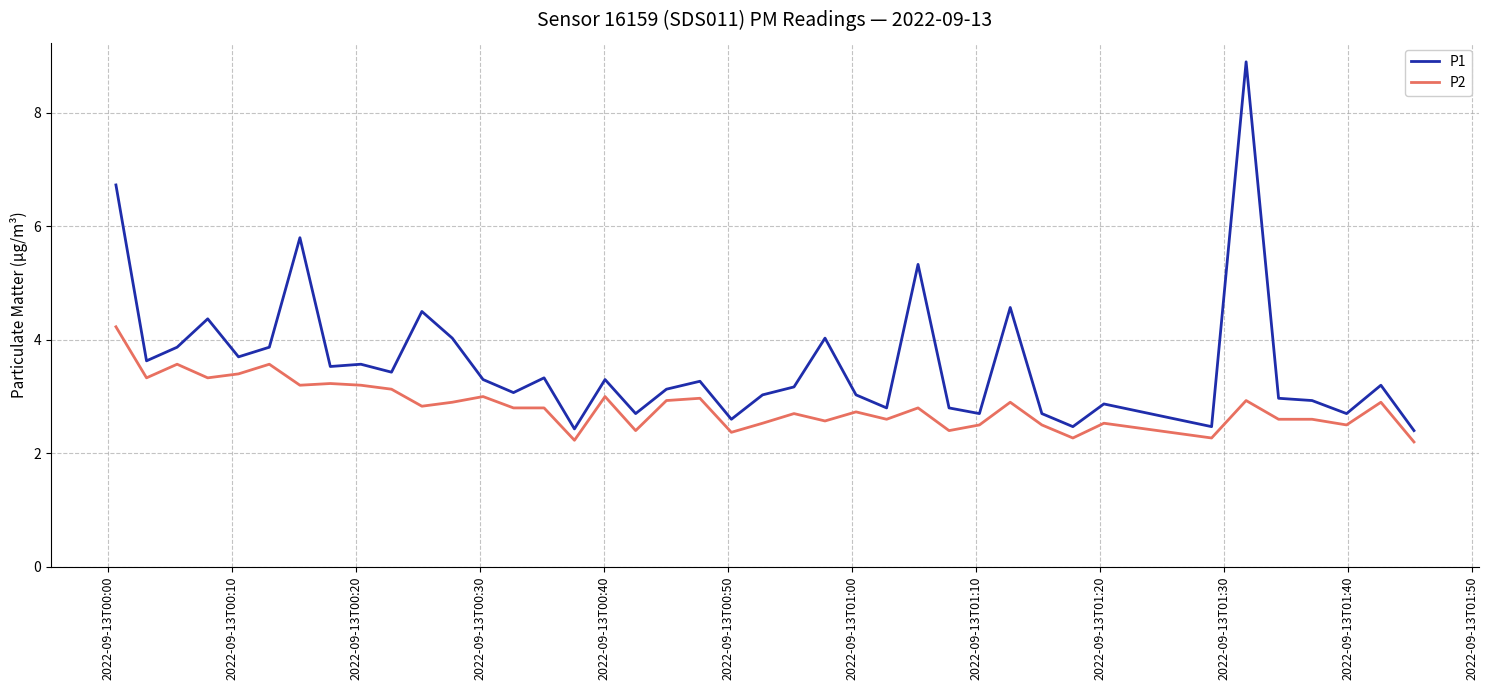

What is the difference between the maximum and minimum values in the P2 series?

2.0